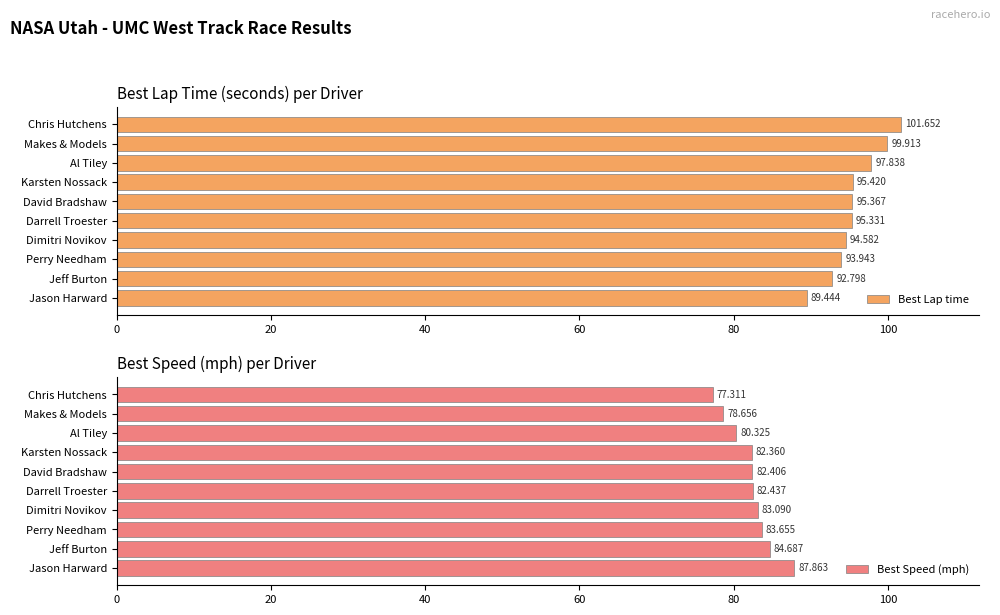

How many categories are shown in the chart?

10